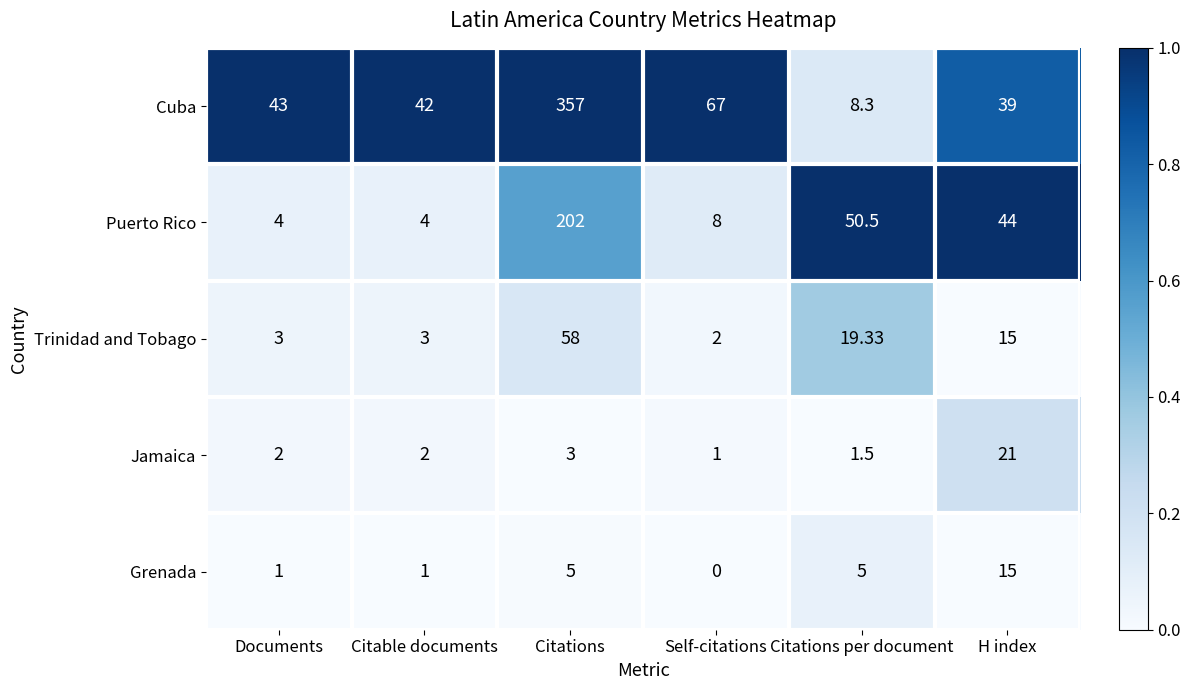

Which category has the highest value in the Cuba series?

Citations